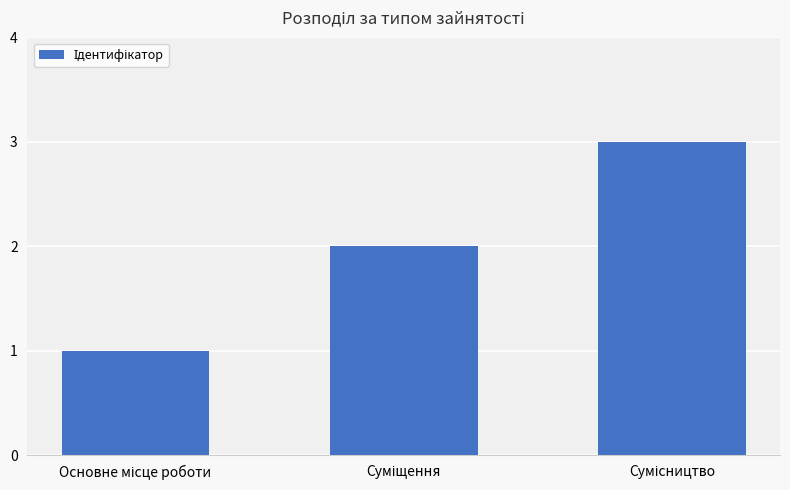

What is the maximum value shown in the chart?

3